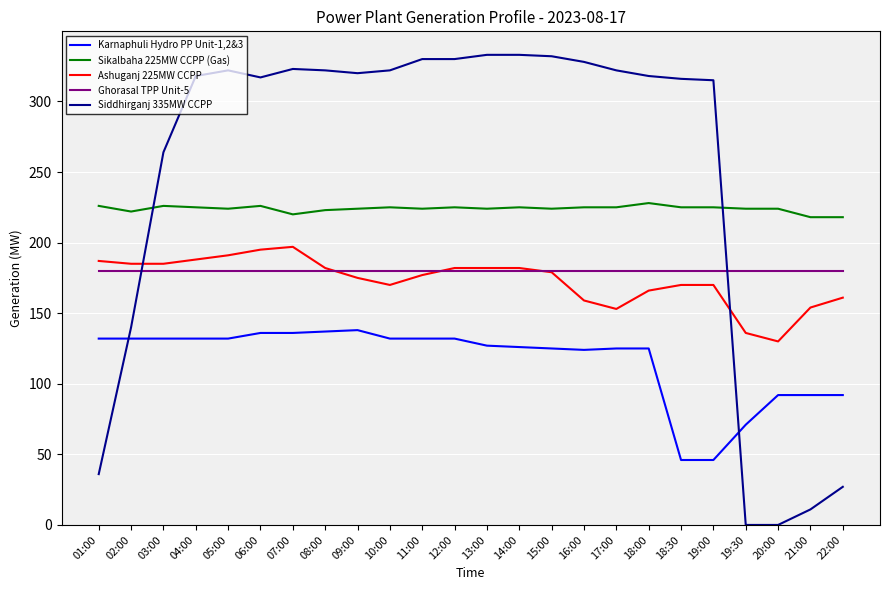

Is the value of Sikalbaha 225MW CCPP (Gas) at 14:00 greater than the value of Siddhirganj 335MW CCPP at 05:00?

No